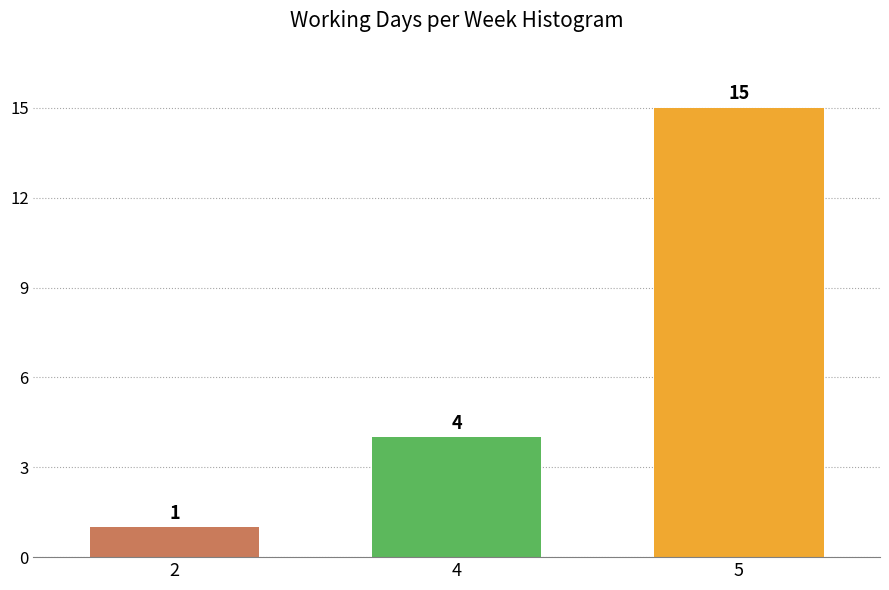

Reading left to right, list all the values displayed in this chart.

2=1	4=4	5=15